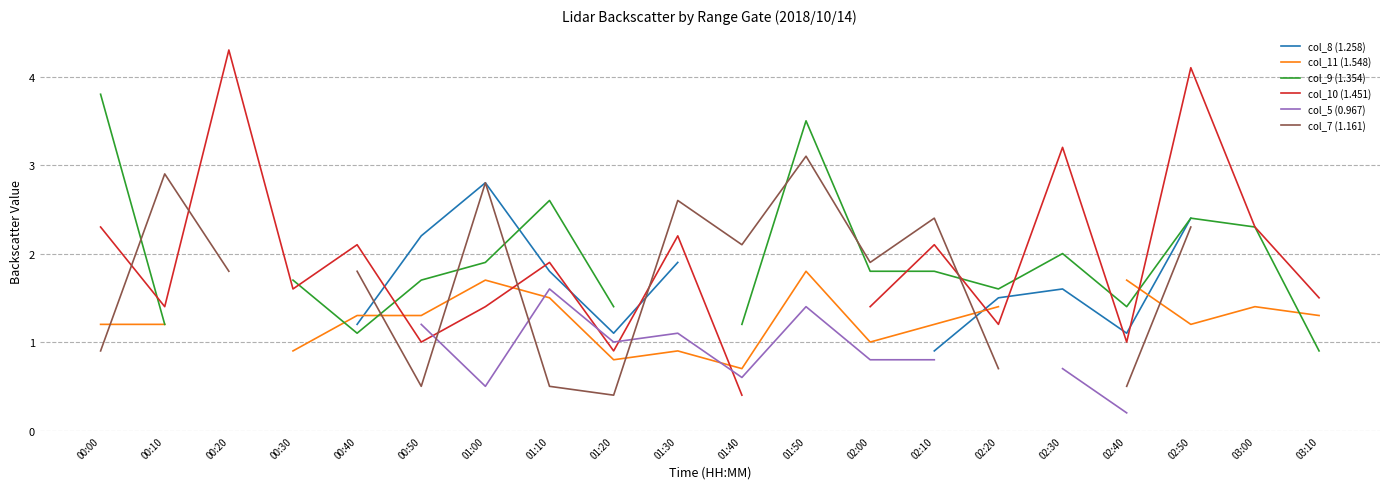

Between which two adjacent categories do col_9 (1.354) and col_11 (1.548) first intersect?

00:30 and 00:40